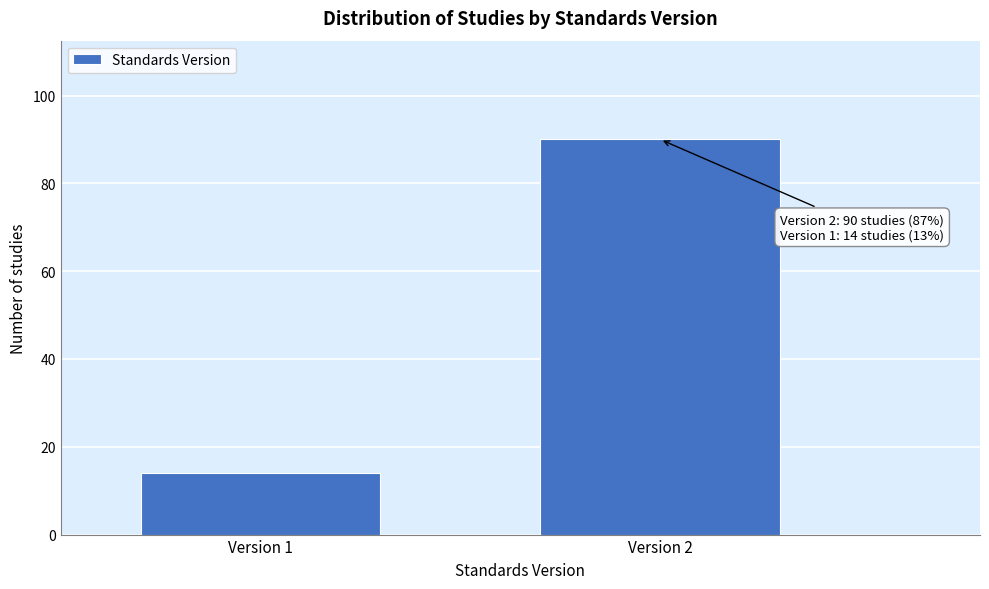

Reading left to right, extract all data points from this chart.

Version 1=14	Version 2=90